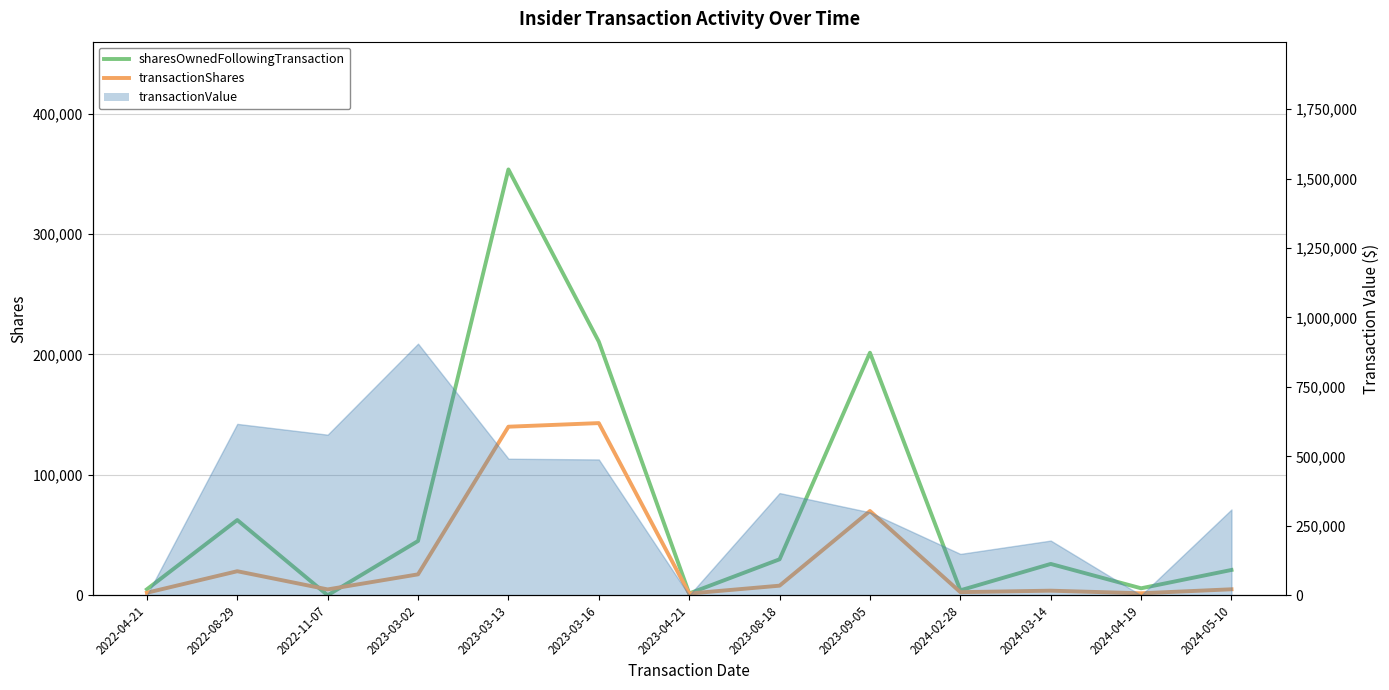

What is the approximate value of sharesOwnedFollowingTransaction at 2023-09-05, to the nearest 100?

201400